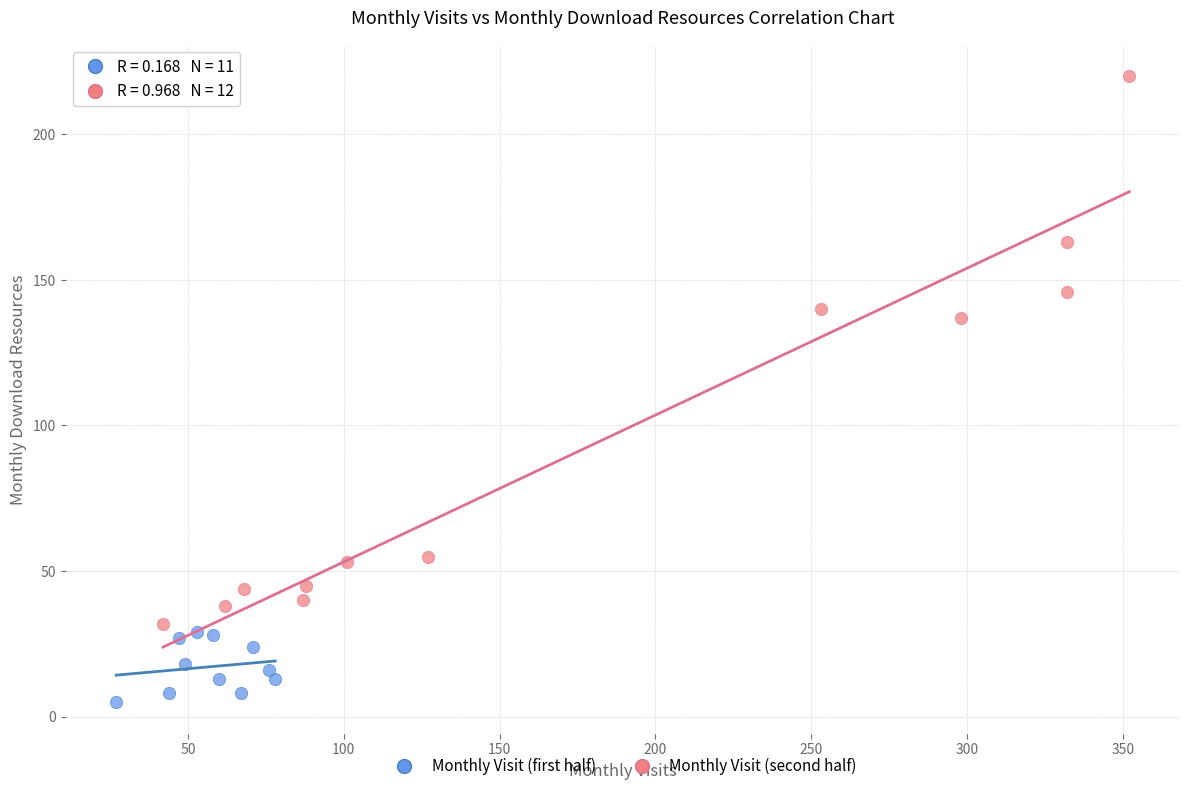

Which series reaches the minimum Y coordinate?

Monthly Visit (first half)